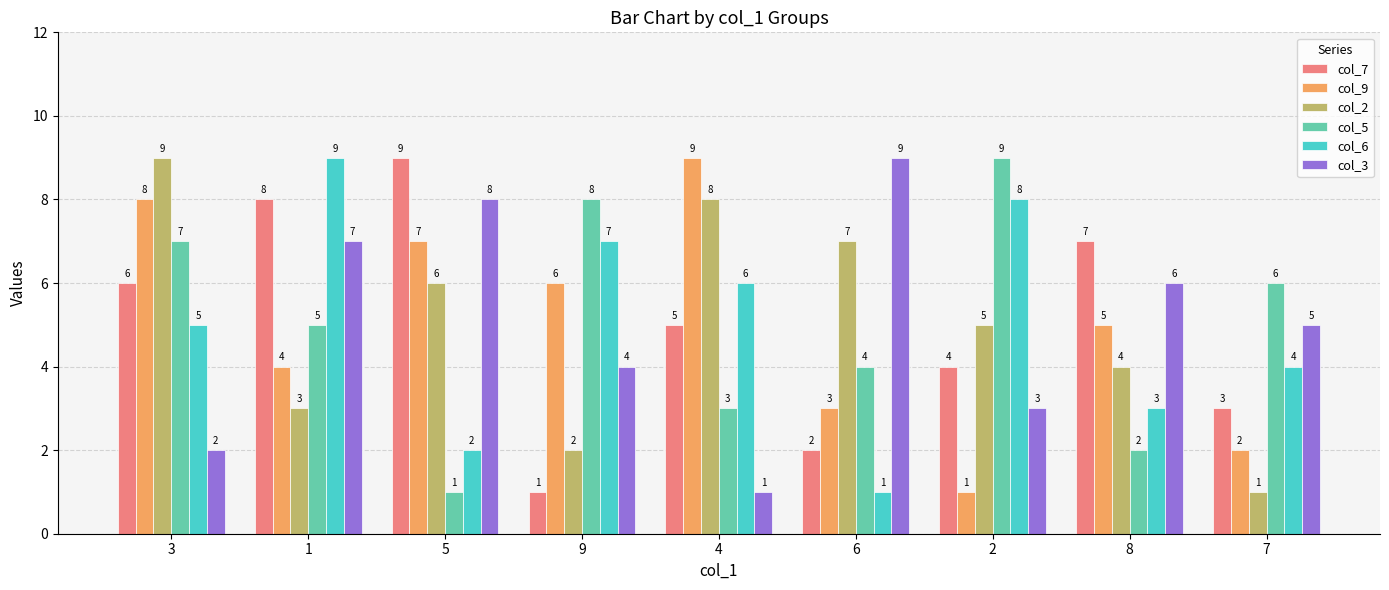

What is the value of the col_7 bar at the 3rd from the left?

9